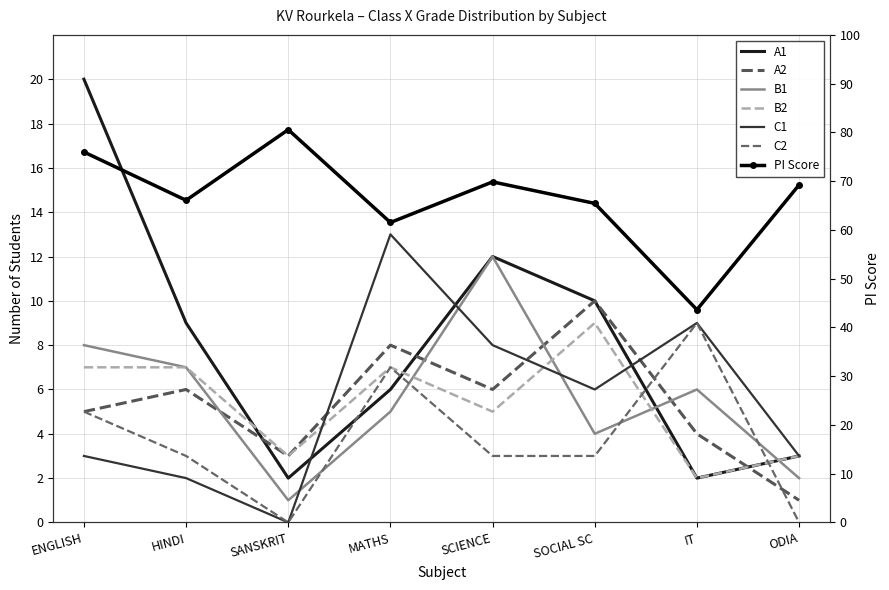

What is the difference between the maximum and second lowest values in the A2 series?

7